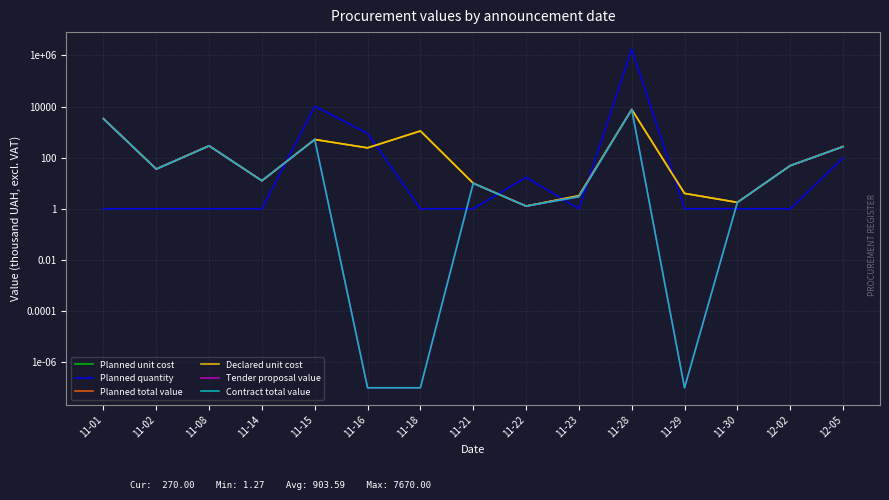

At which label does Planned unit cost first exceed 48?

11-01